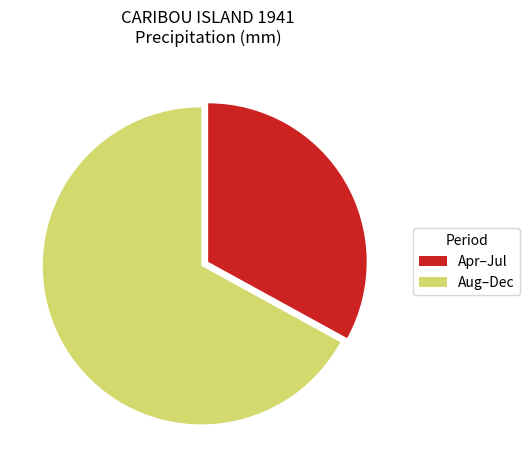

Between Apr–Jul and Aug–Dec, which is larger?

Aug–Dec